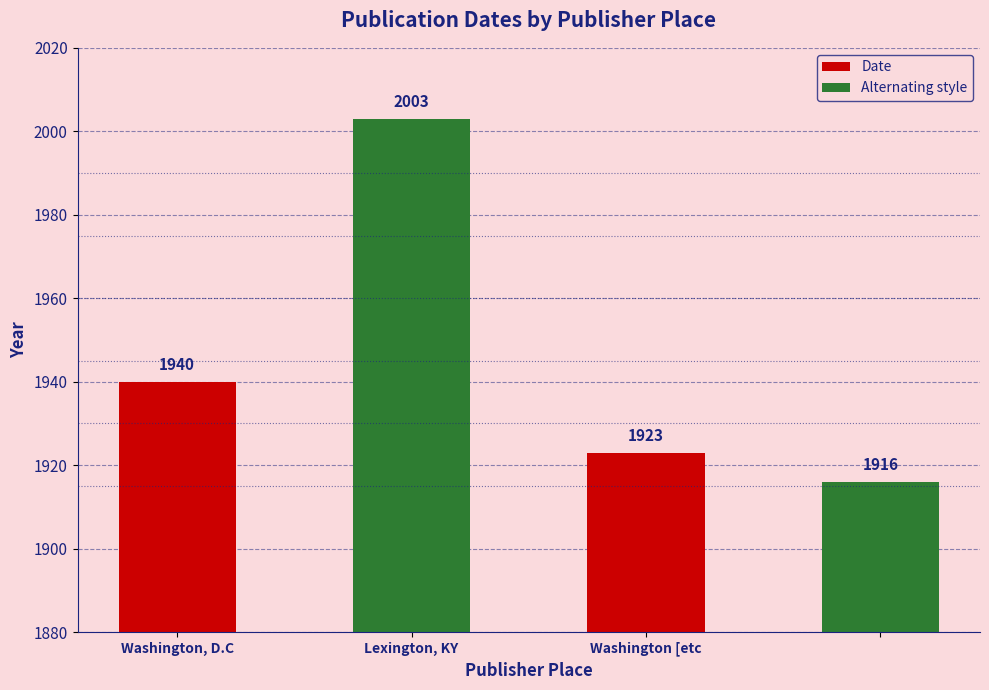

What is the change in value from Washington, D.C to Lexington, KY?

+63